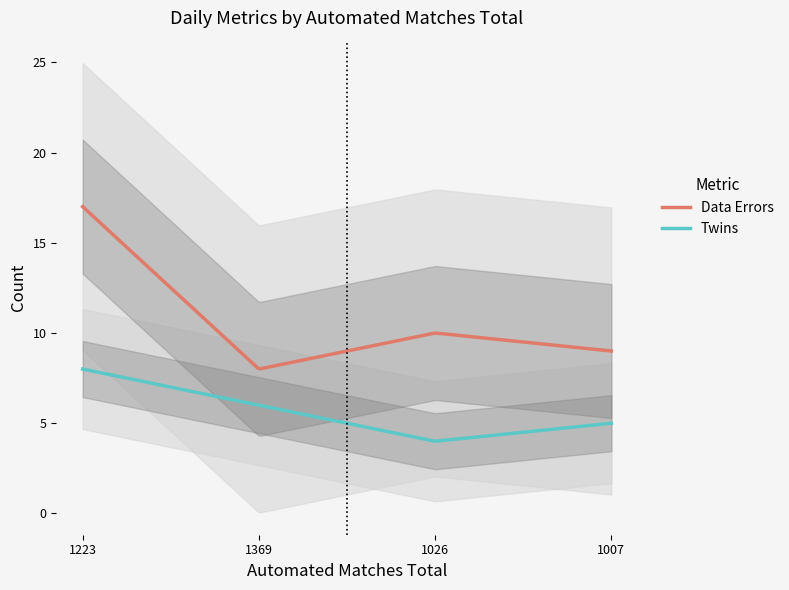

True or false: Twins and Data Errors intersect in this chart.

False